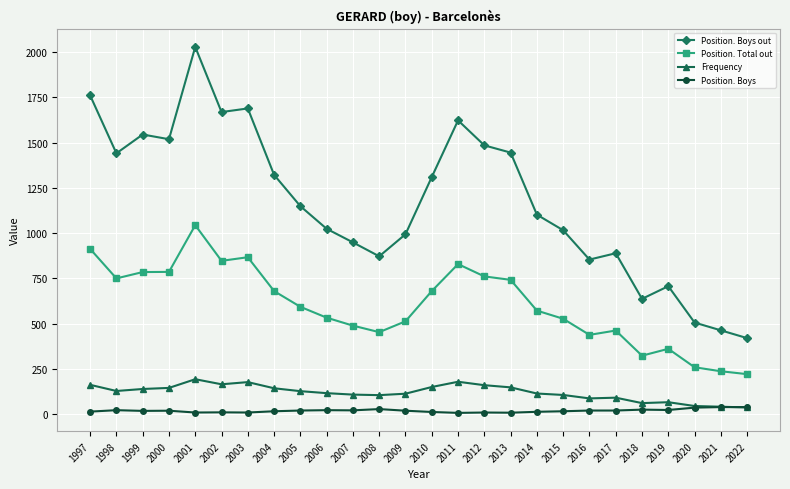

What is the maximum value for Frequency?

193